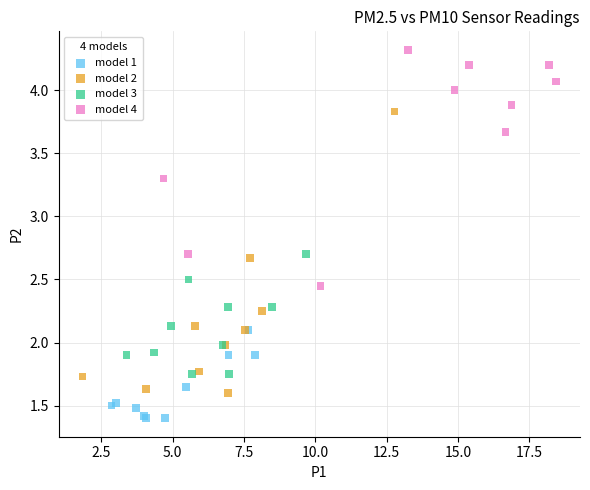

Which series reaches the minimum Y coordinate?

model 1